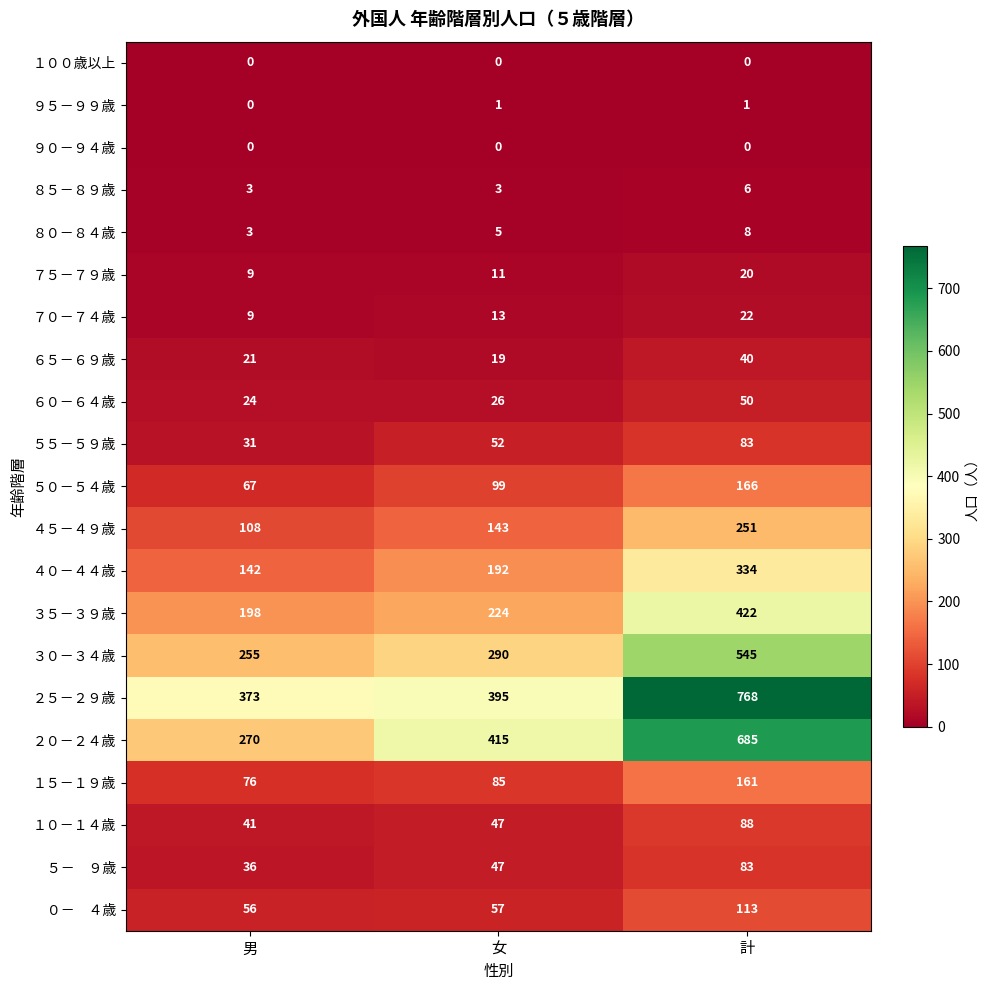

What is the sum of the ７５－７９歳 values at 女 and 計?

31